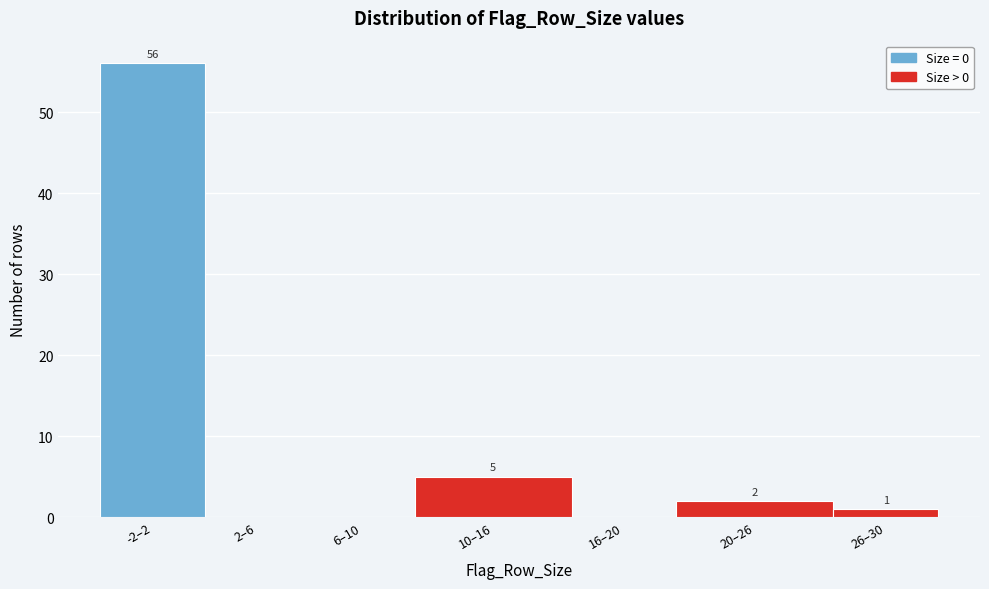

Reading right to left, list all the values displayed in this chart.

26–30=1	20–26=2	16–20=0	10–16=5	6–10=0	2–6=0	-2–2=56